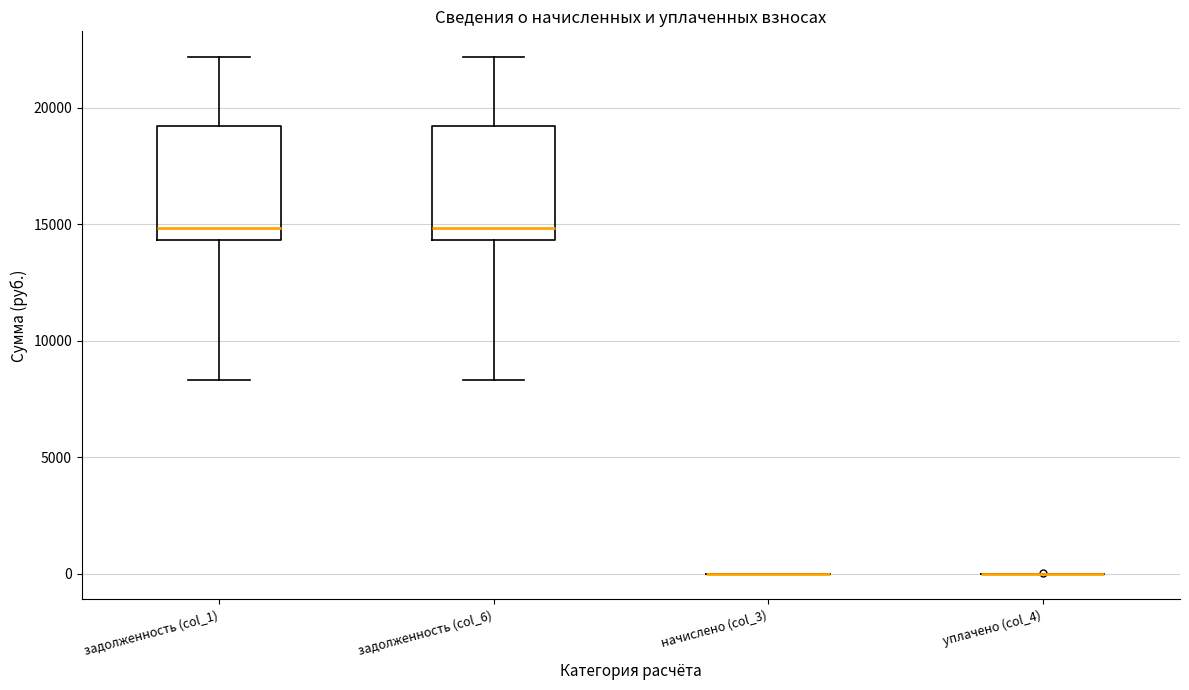

Where does the lower whisker of the box for задолженность (col_6) end on the y-axis? The values are not printed on the chart, so give them approximately, as read against the axis.

8500